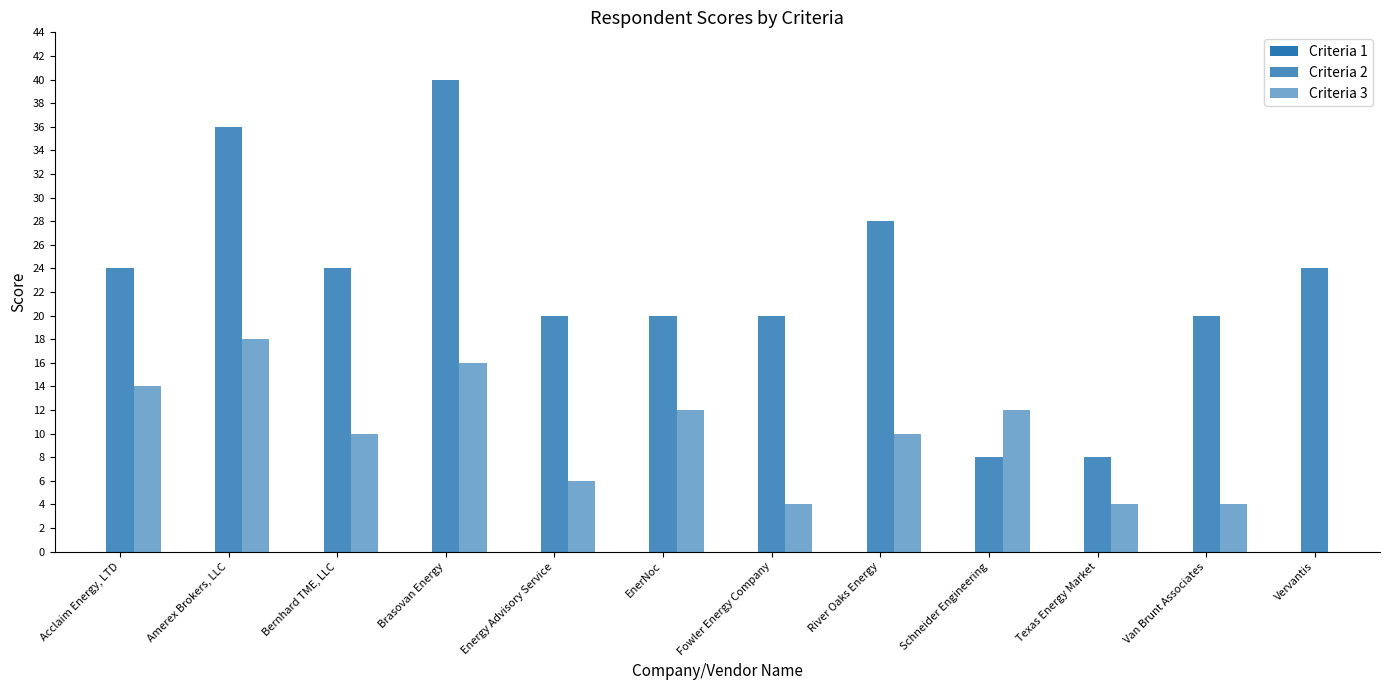

What is the minimum value for Criteria 2?

8